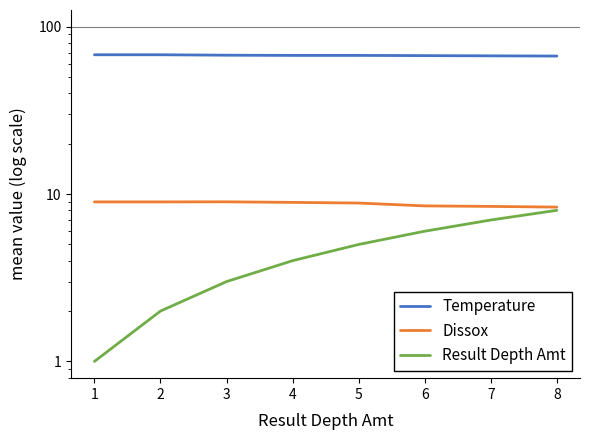

At which category is the sum across all series the highest?

8